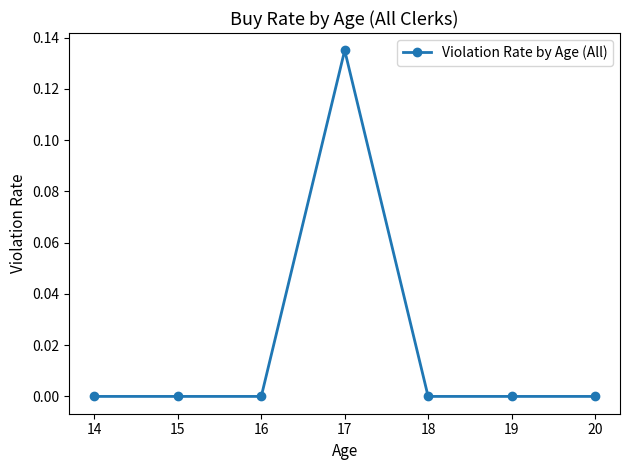

True or false: the data has more than 0 interior local peaks.

True